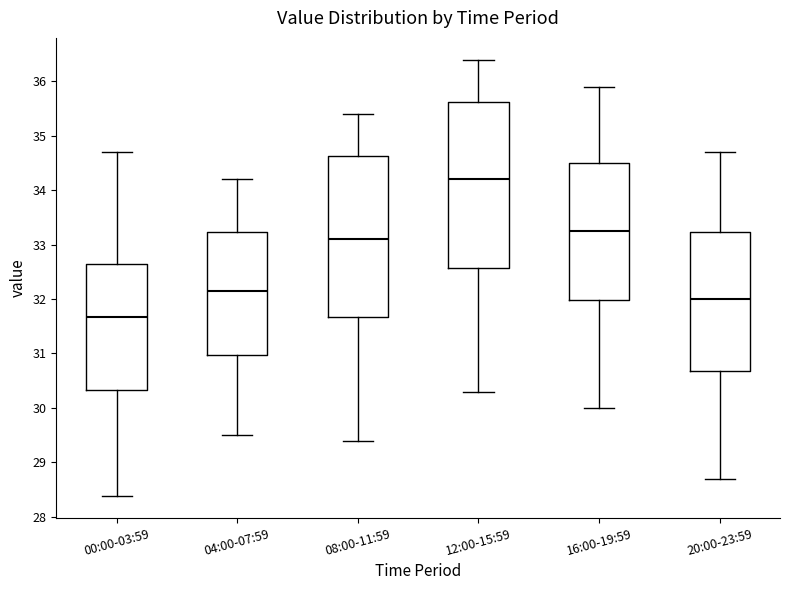

Which box has the lowest median line?

00:00-03:59